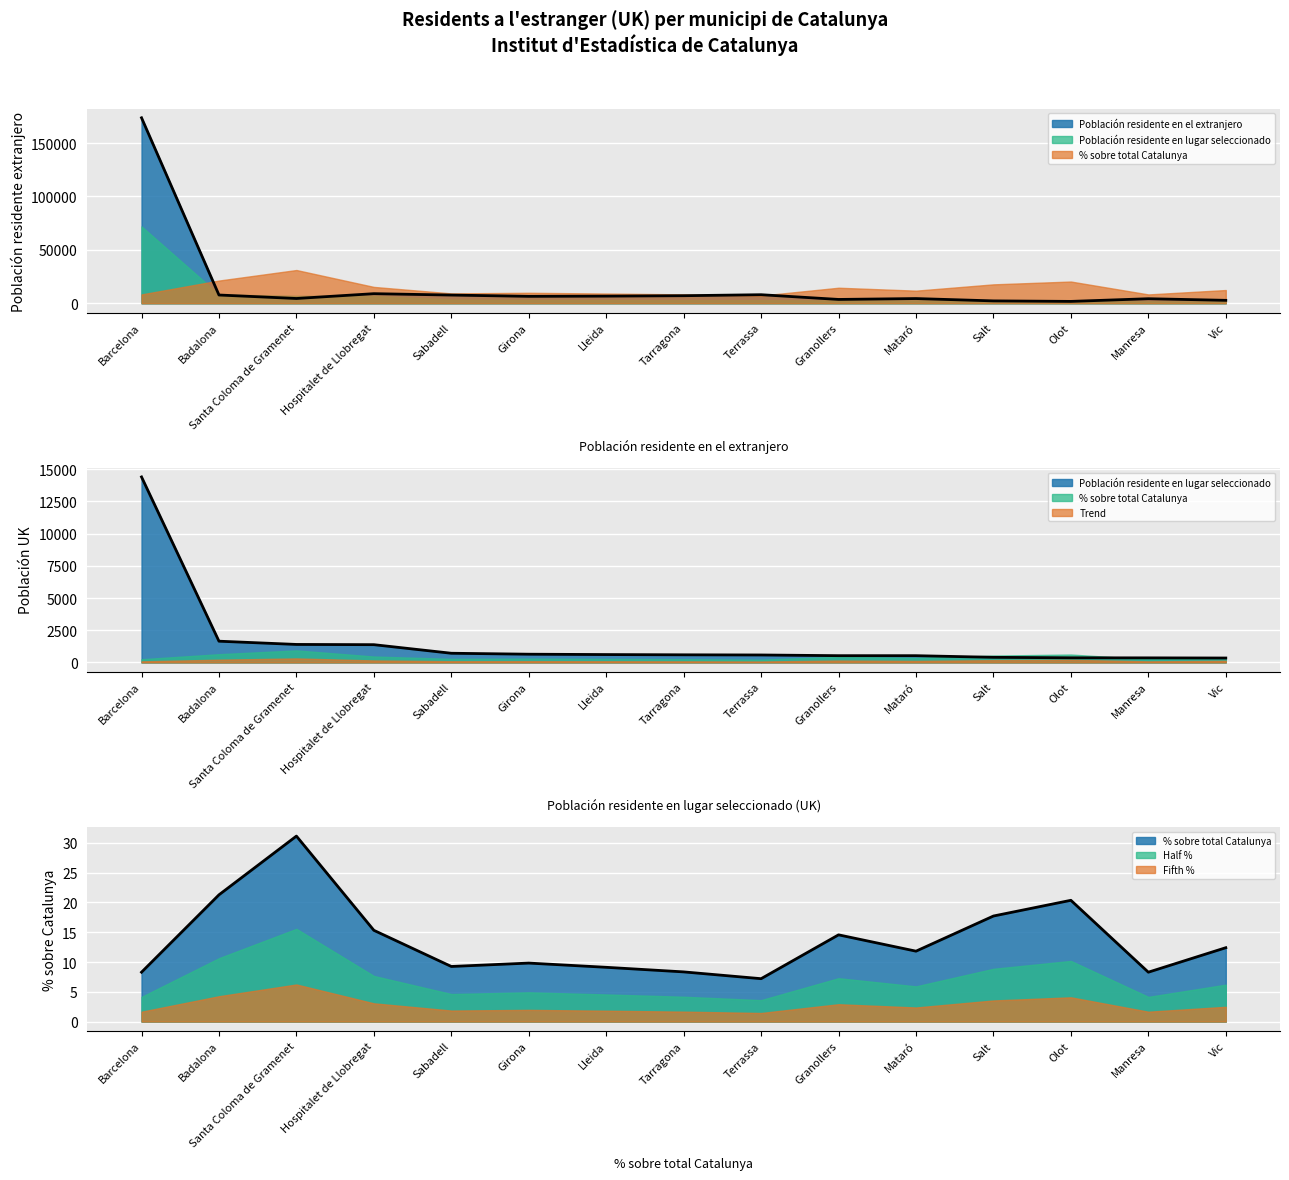

At which category does the chart reach its minimum across all series?

Terrassa